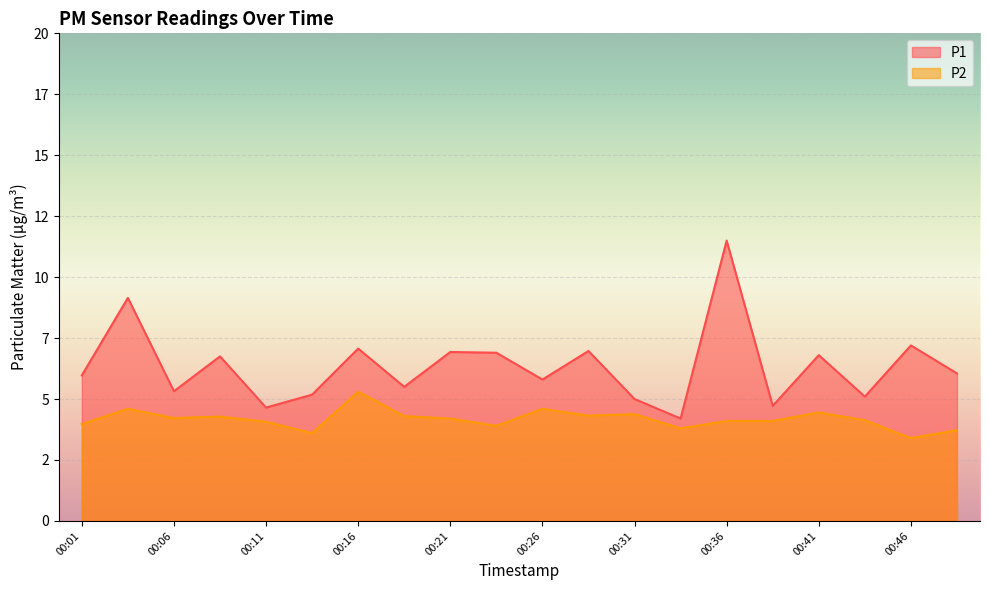

Where is P1 nearest to the value 7?

00:28